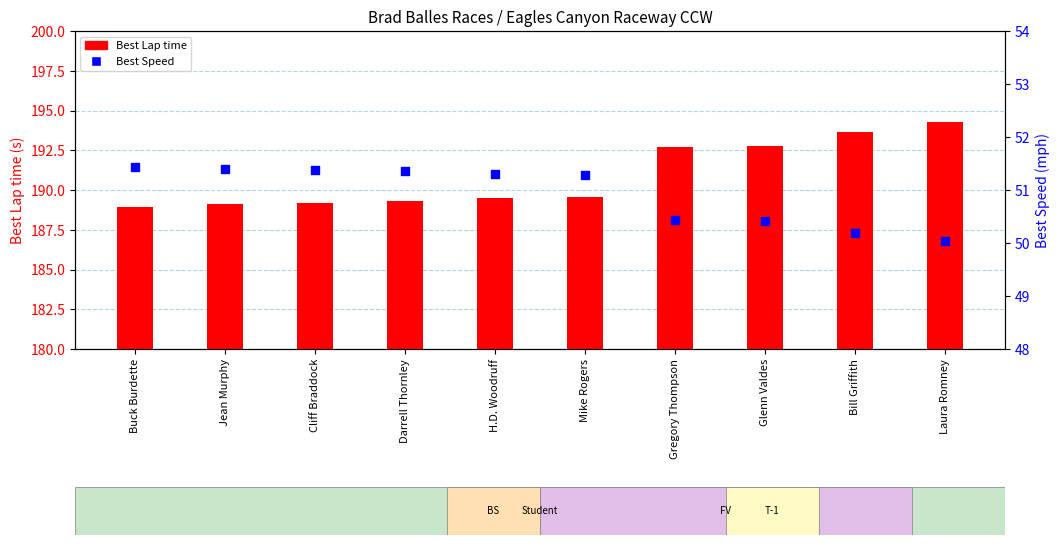

What are all the series names shown in the legend?

Best Lap time, Best Speed